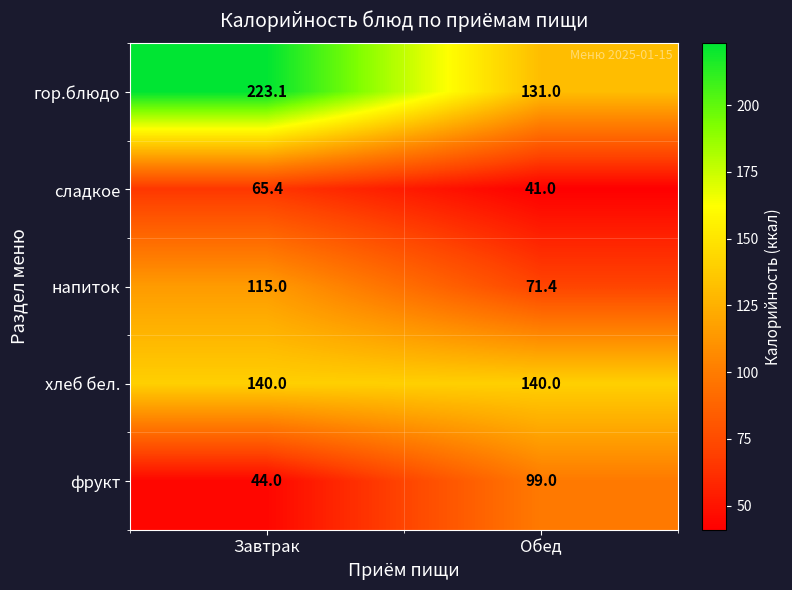

What is the spread (max minus min) of values at Завтрак?

179.1